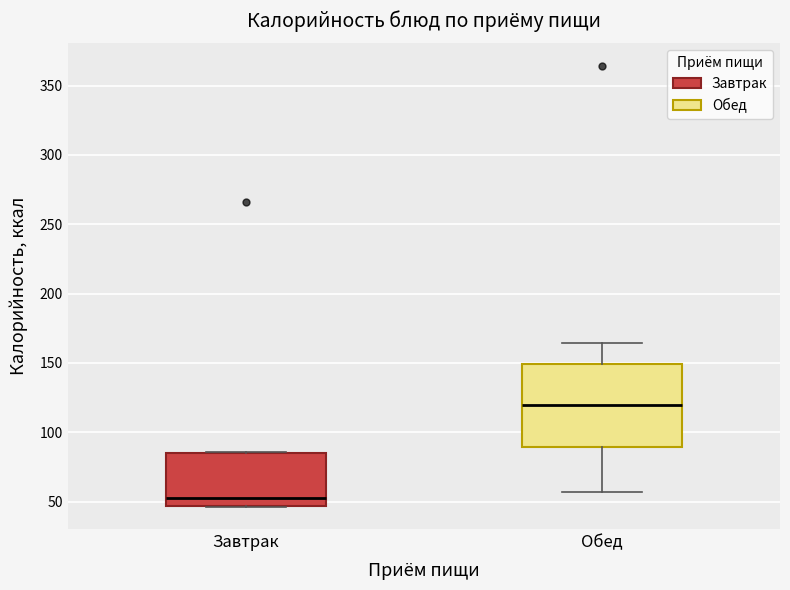

Where does the median line of the box for Завтрак sit on the y-axis? The values are not printed on the chart, so give them approximately, as read against the axis.

55